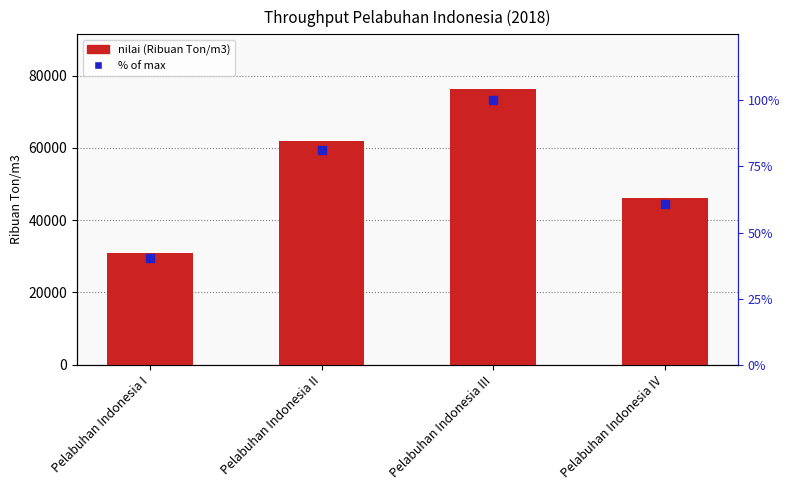

What is the total value across all series at Pelabuhan Indonesia III?

76281.0